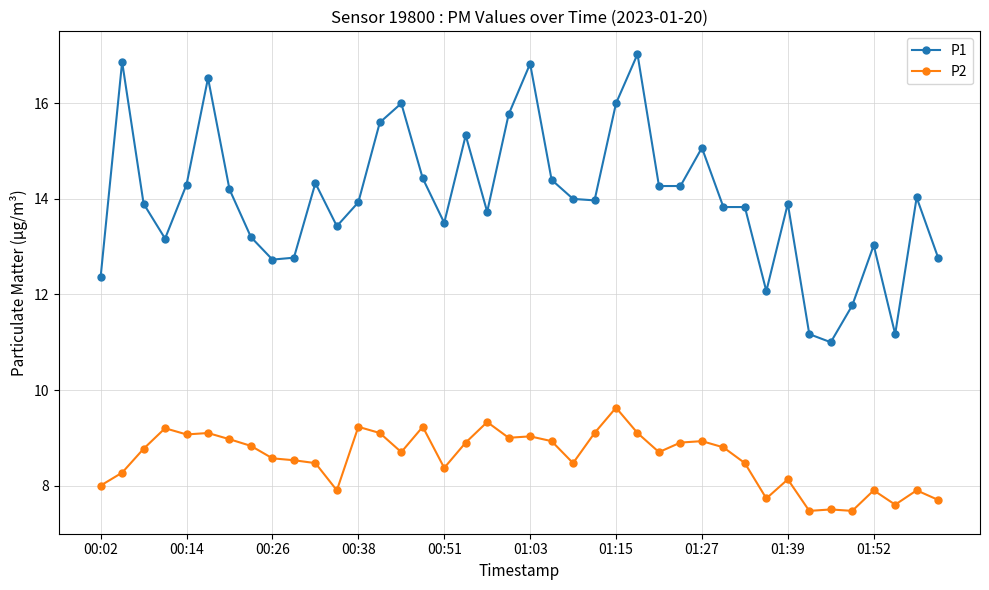

What is the difference between the maximum and minimum values in the P1 series?

6.0